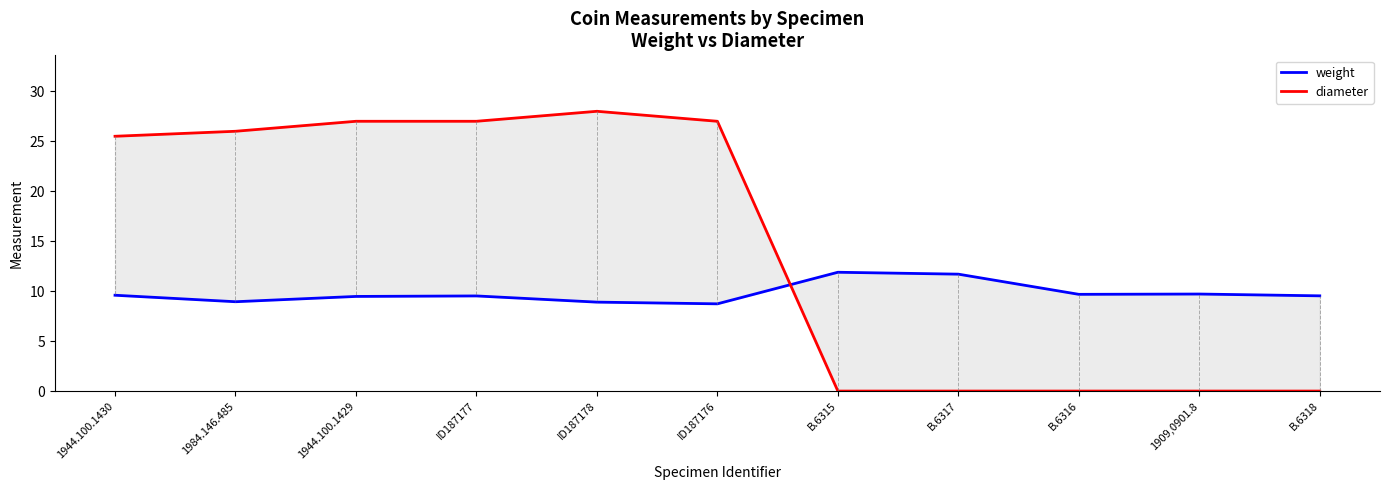

At which label does diameter reach its peak?

ID187178